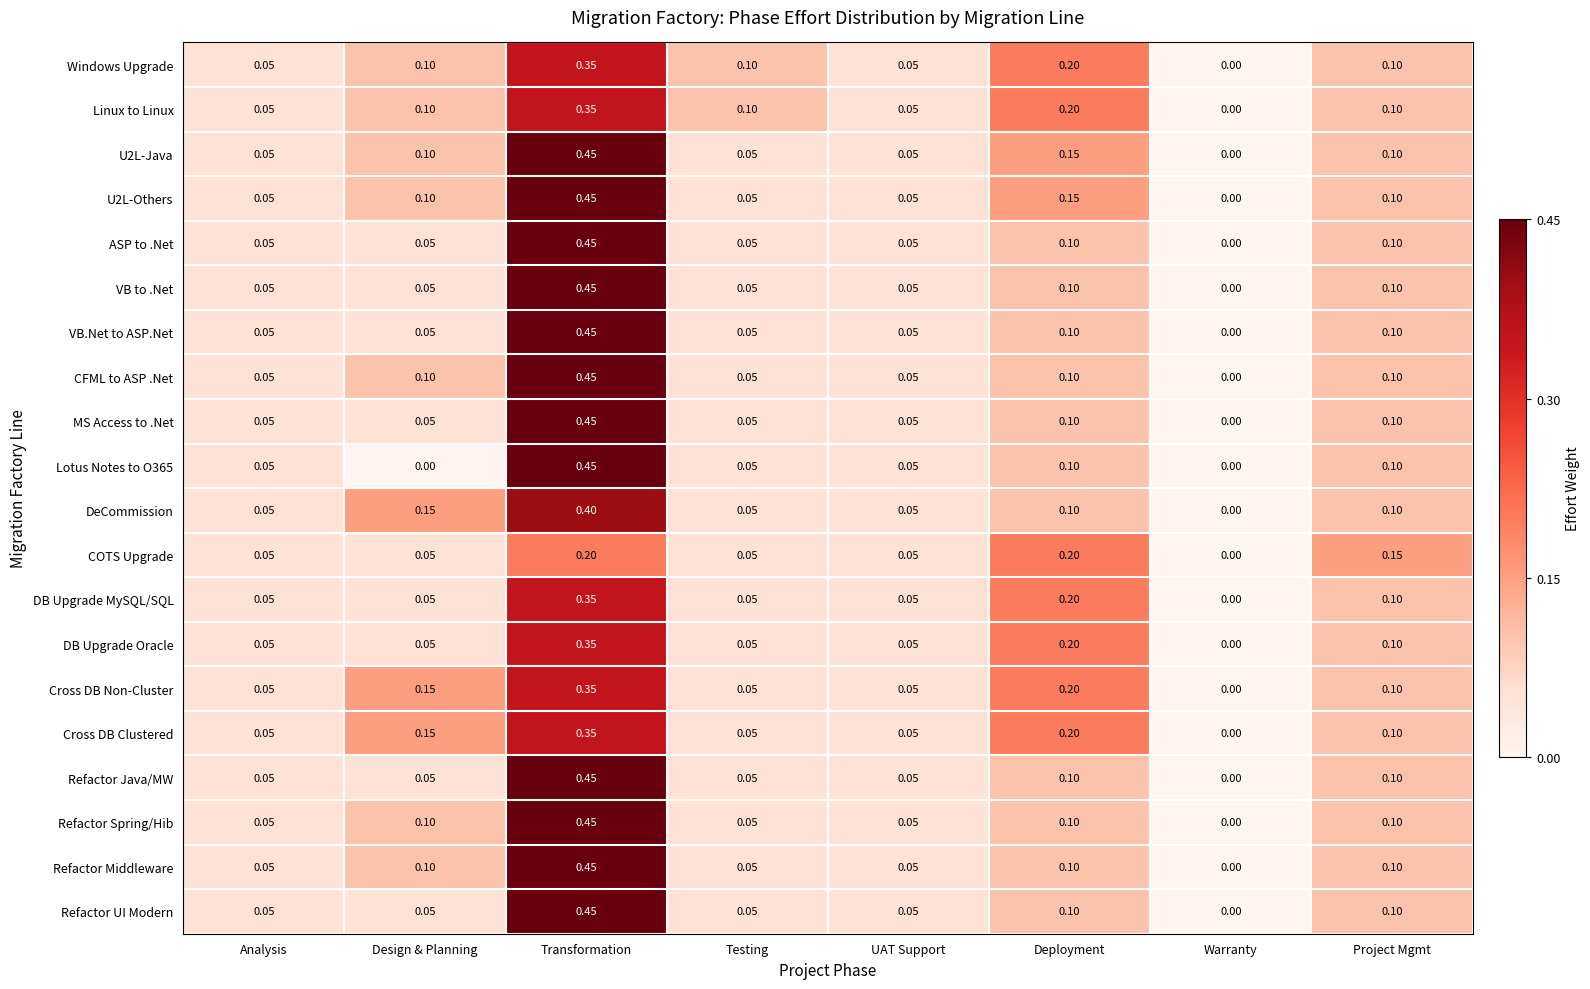

At which category is the sum across all series the highest?

Transformation